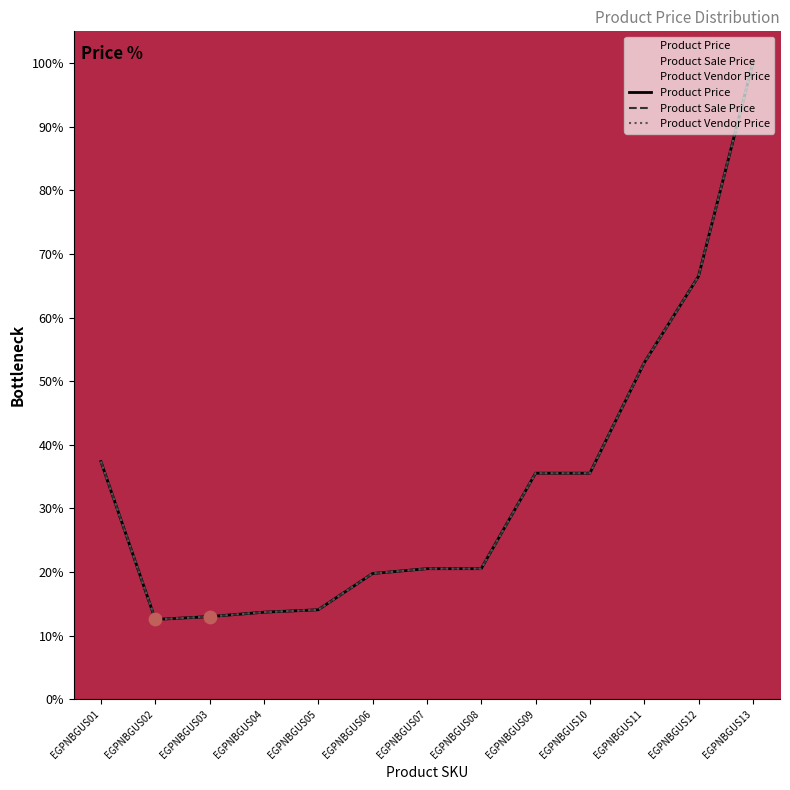

What are all the series names shown in the legend?

Product Price, Product Sale Price, Product Vendor Price